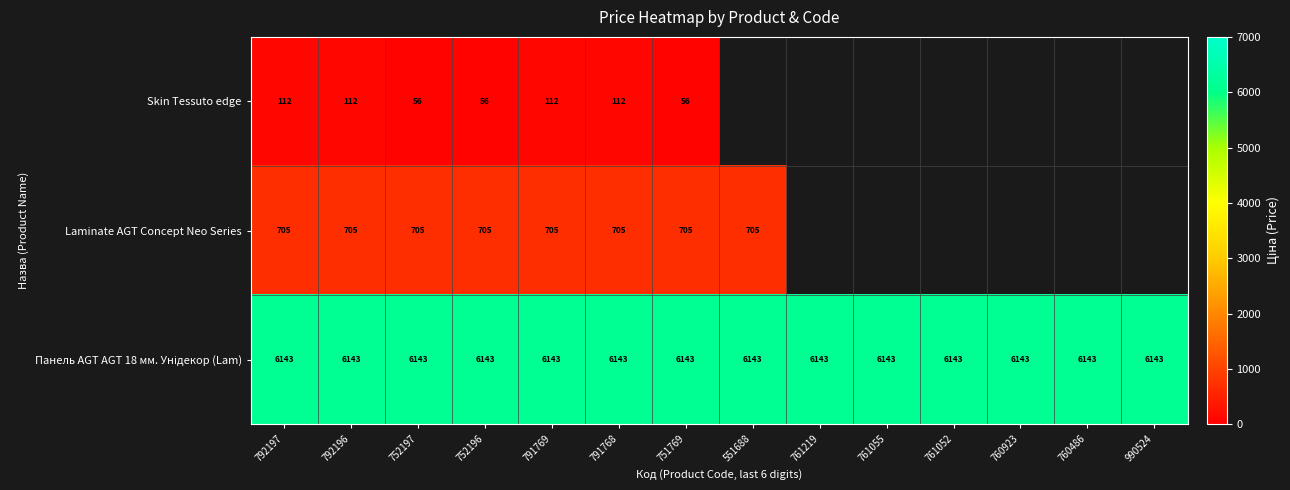

What is the spread (max minus min) of values at 792196?

6031.0